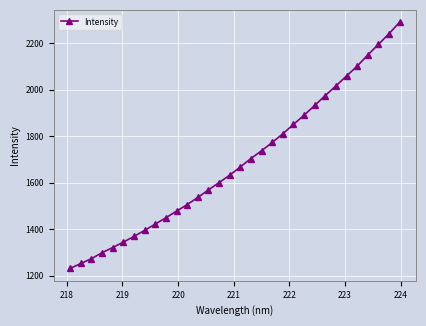

True or false: there are more than 2 points higher than both neighbors.

False